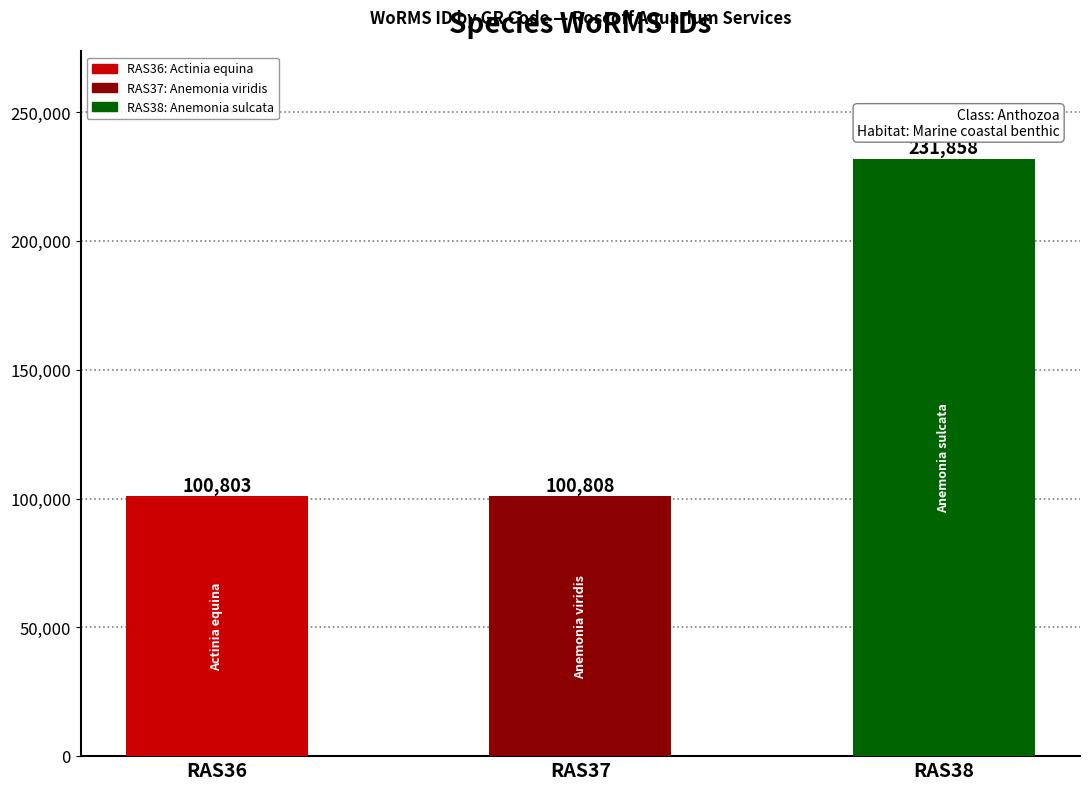

What is the maximum value shown in the chart?

231858